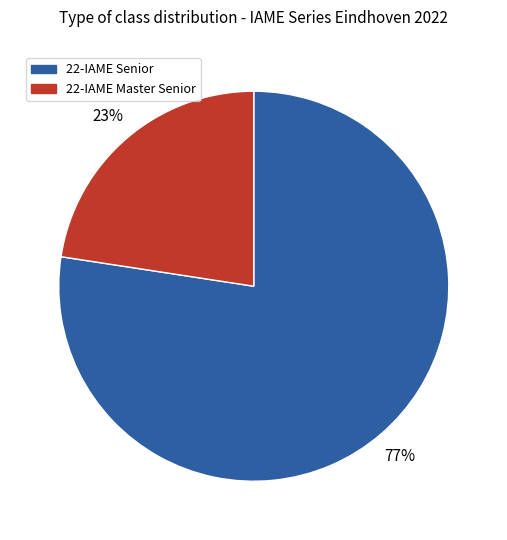

What percentage is the 22-IAME Senior slice, to the nearest percent?

77%